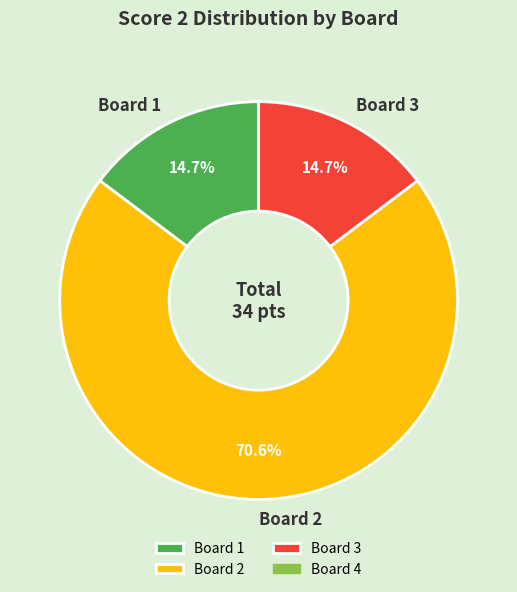

What percentage is NOT represented by Board 3?

85.3%